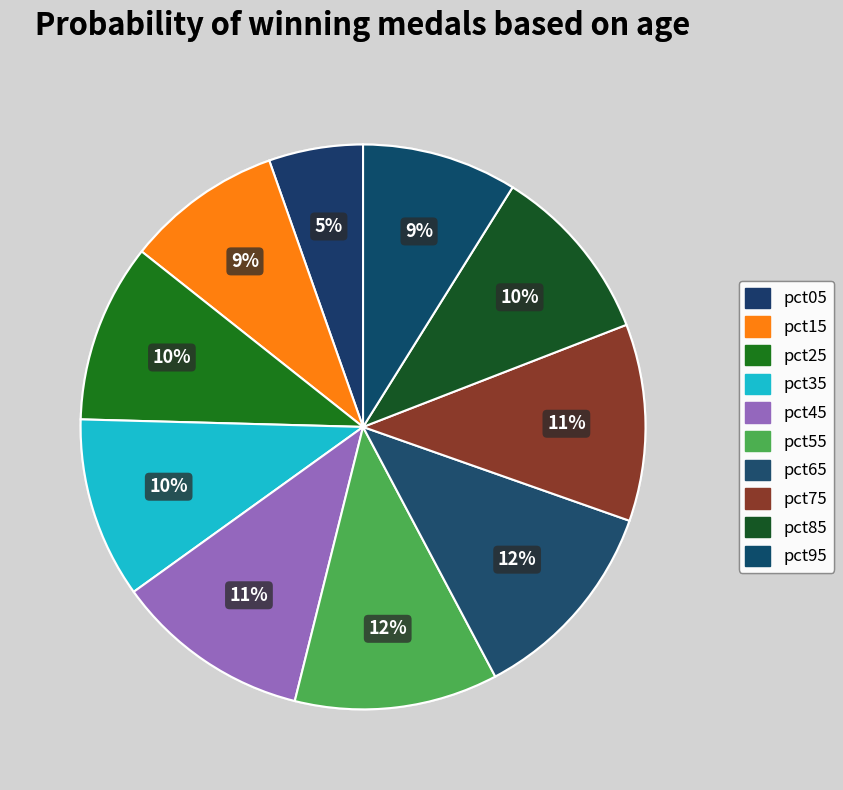

How many segments does this pie chart have?

10